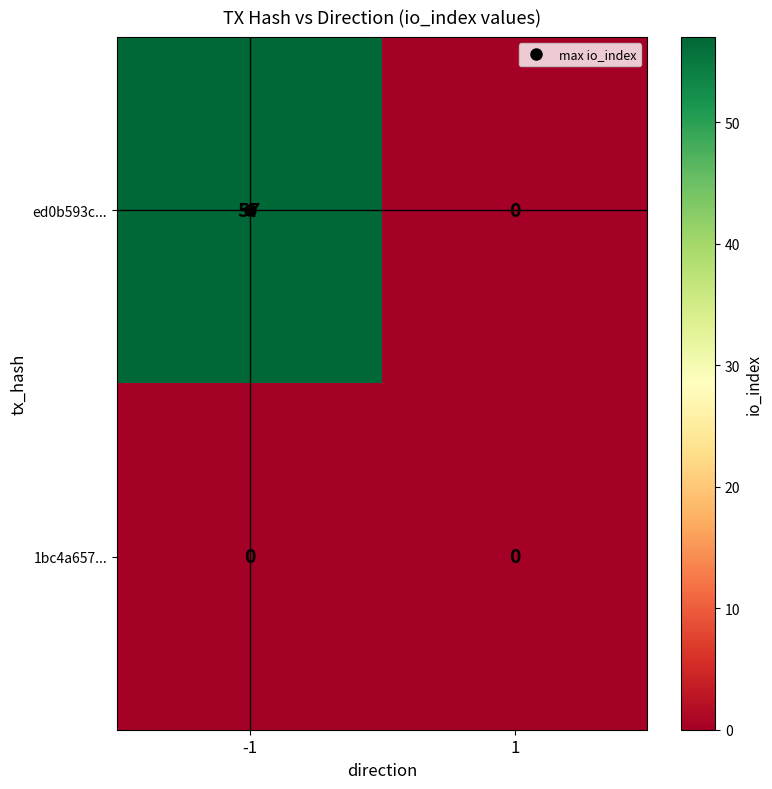

What is the highest value of the ed0b593c... series?

57